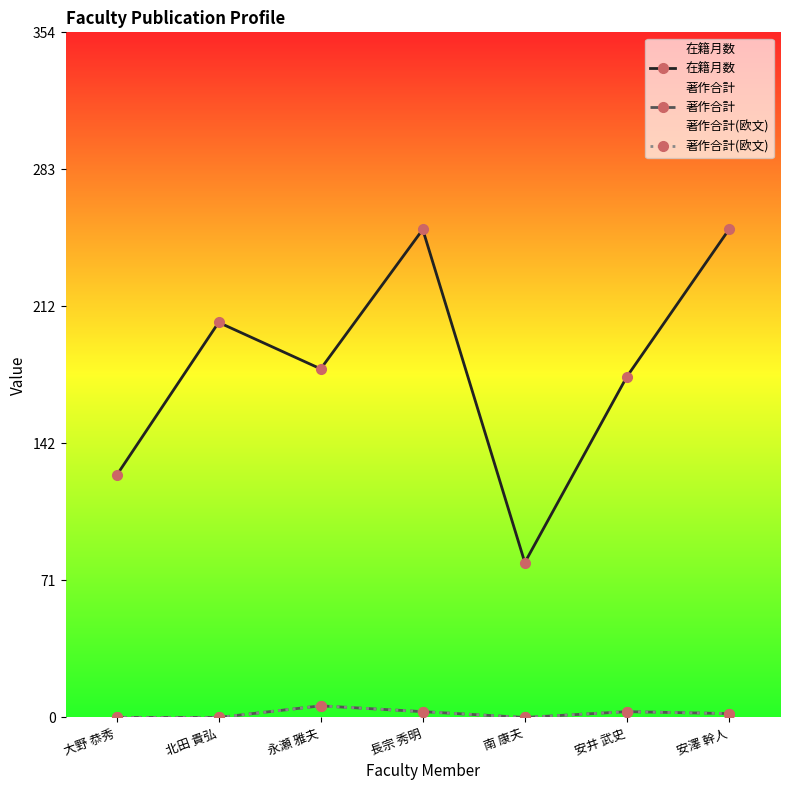

At which label does 著作合計(欧文) reach its minimum?

大野 恭秀